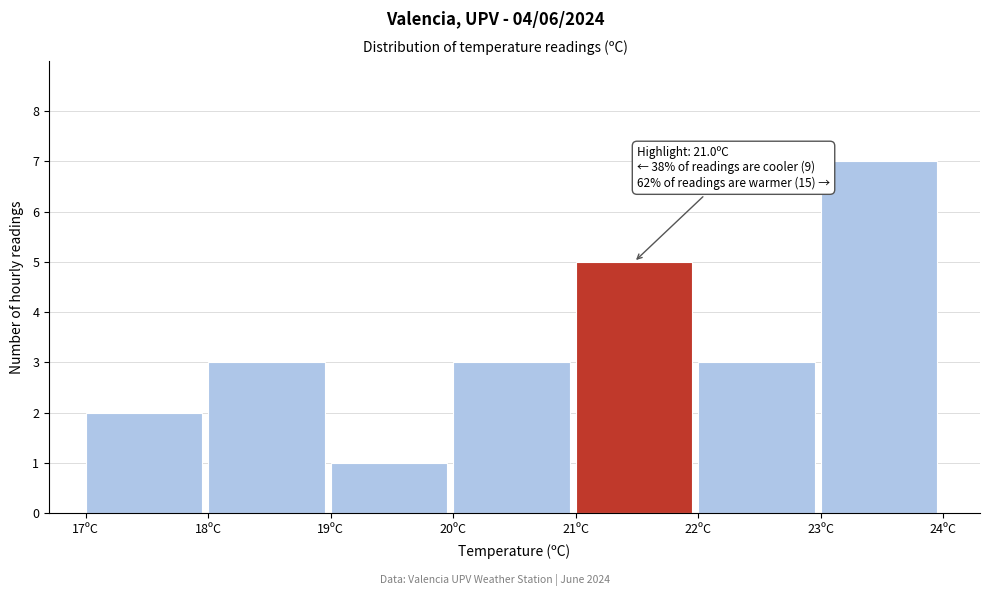

Which range on the x-axis has the tallest bar?

23 to 24